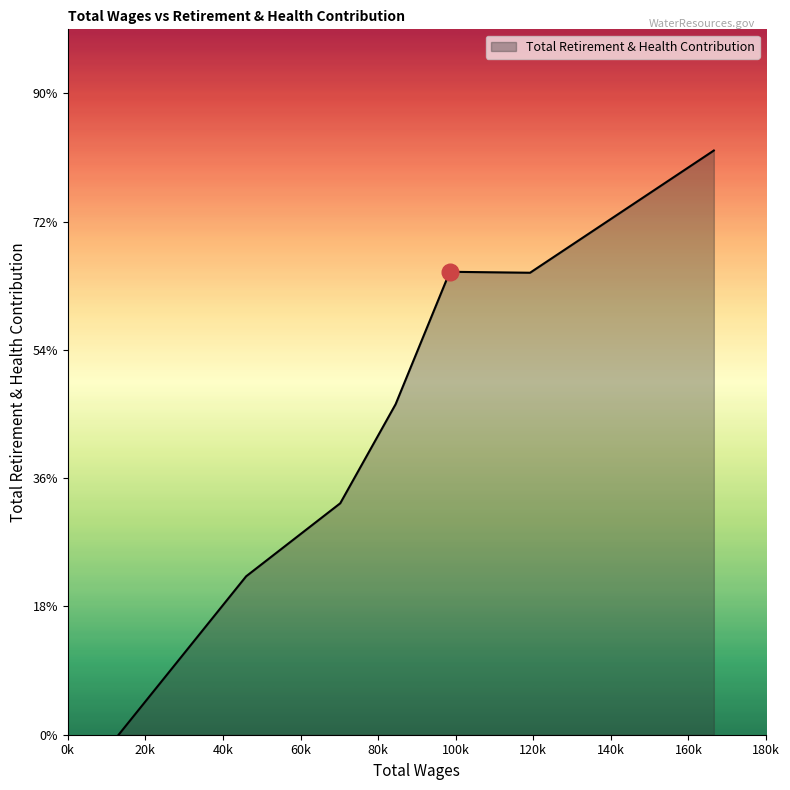

At which label is the value closest to 22775?

84505.0